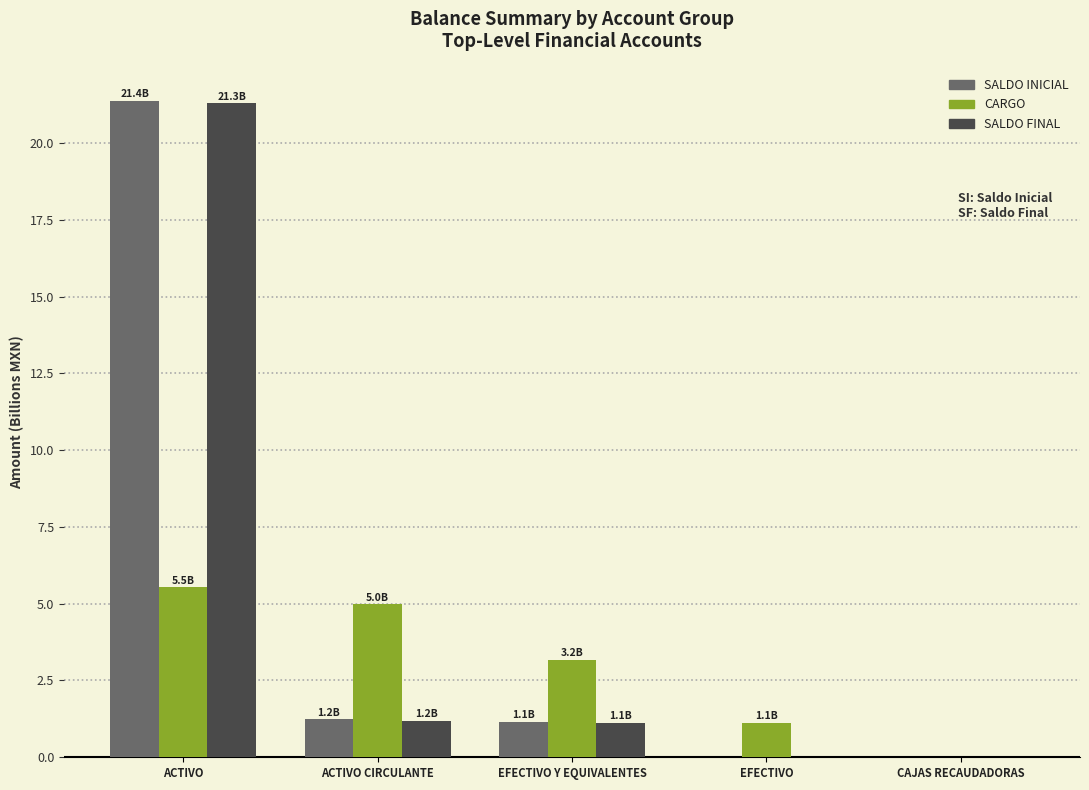

Which series changed the most between ACTIVO and CAJAS RECAUDADORAS?

SALDO INICIAL